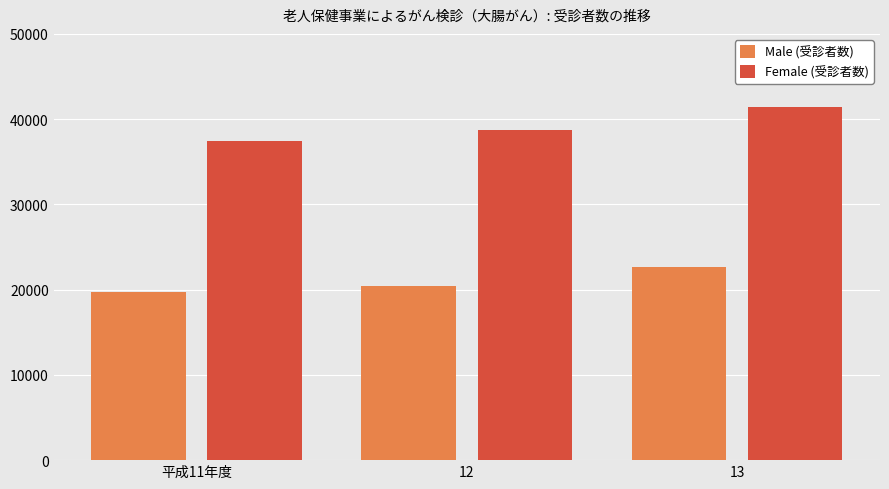

What position from the left is 平成11年度?

1